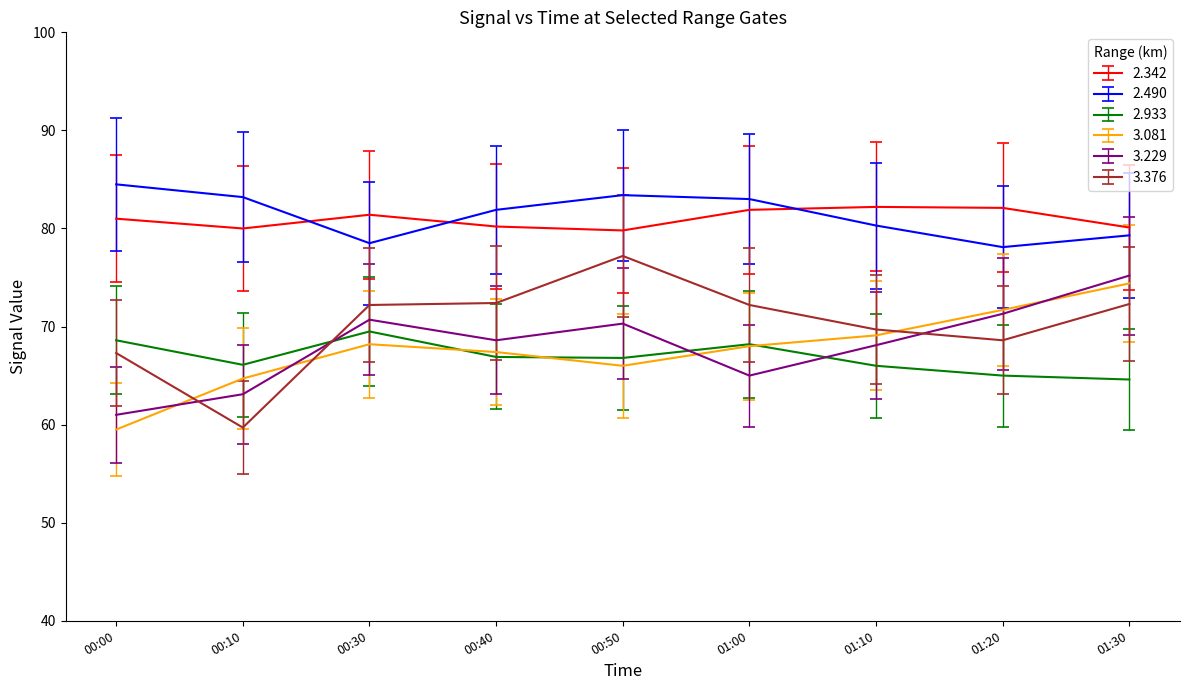

Count the number of categories in the chart.

9